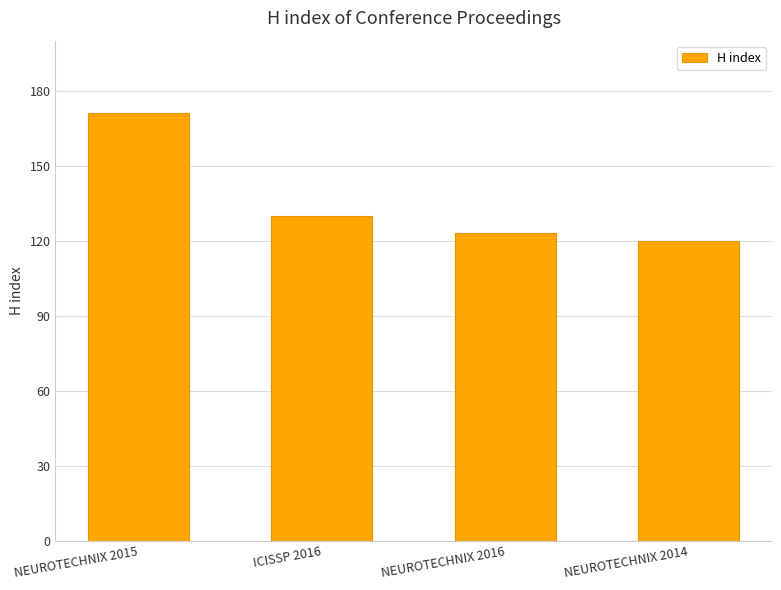

What is the label of the 3rd bar from the left?

NEUROTECHNIX 2016